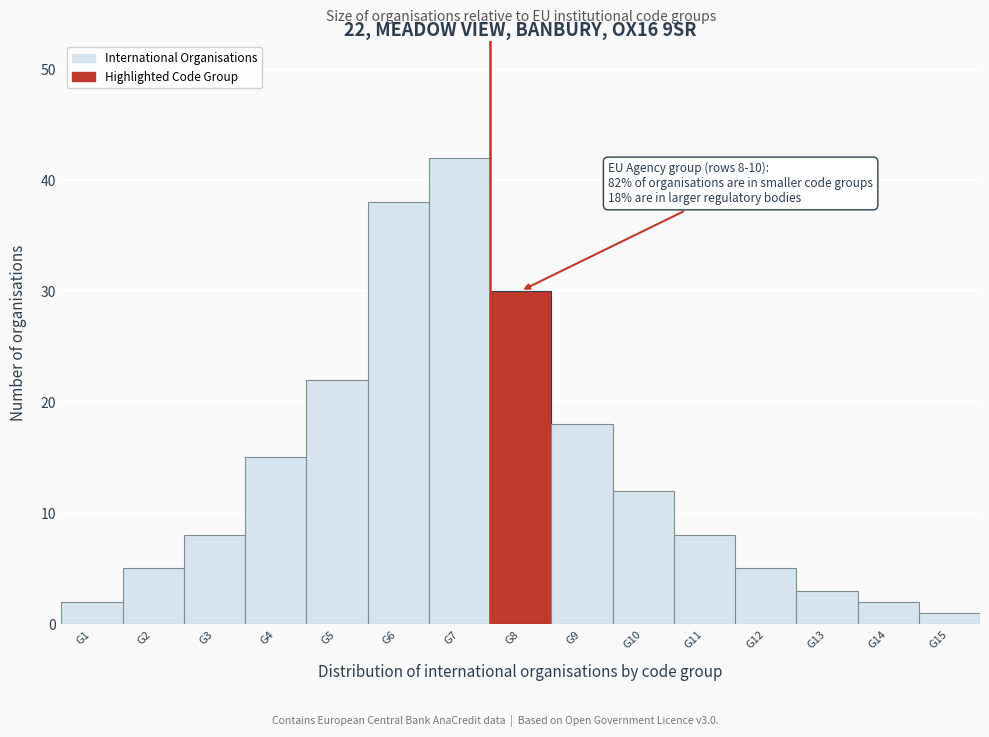

Reading right to left, list all the values displayed in this chart.

G15=1	G14=2	G13=3	G12=5	G11=8	G10=12	G9=18	G8=30	G7=42	G6=38	G5=22	G4=15	G3=8	G2=5	G1=2